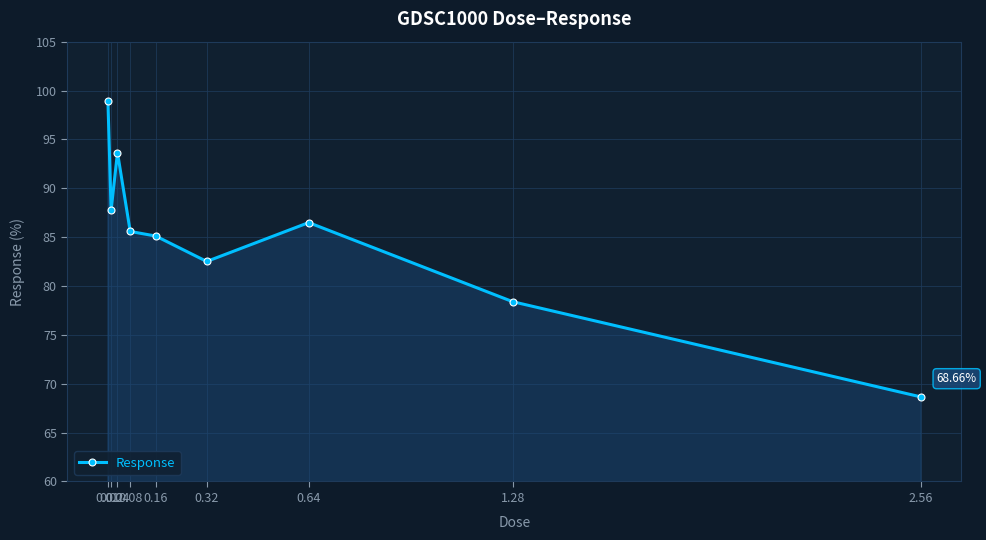

How many categories are shown in the chart?

9